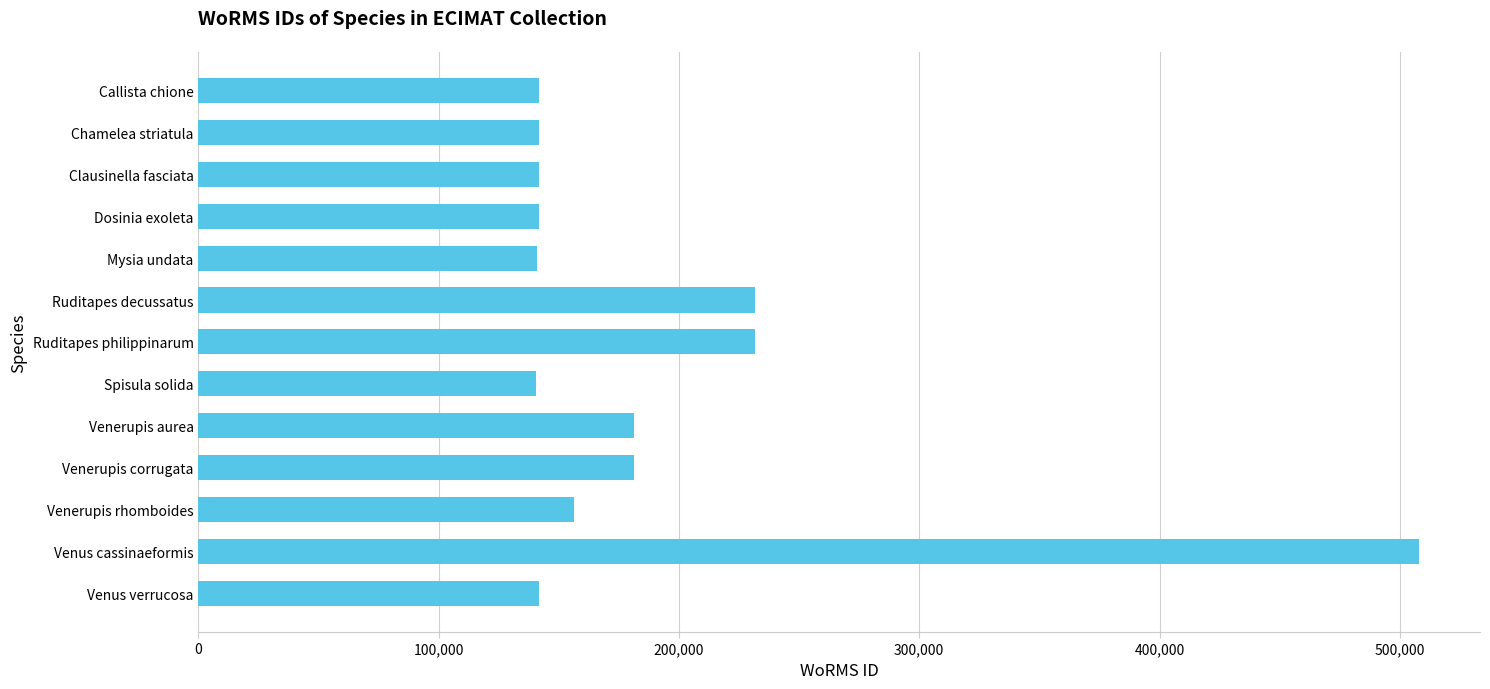

Where is the data nearest to the value 324143?

Ruditapes philippinarum